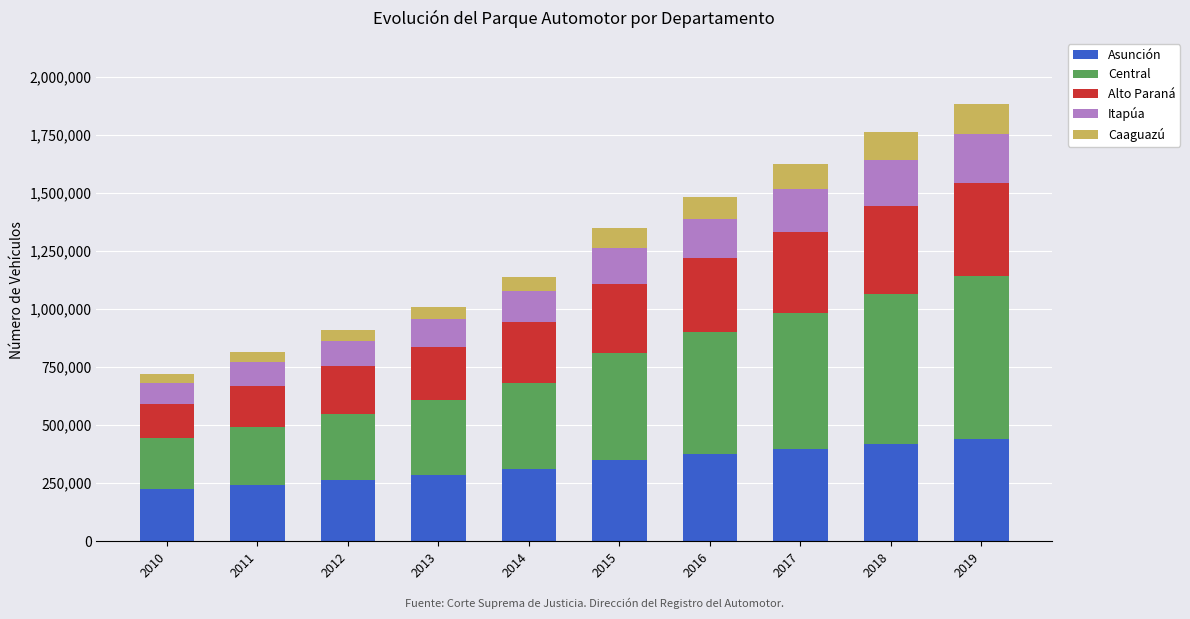

How many values in the Asunción series are below 348684?

5